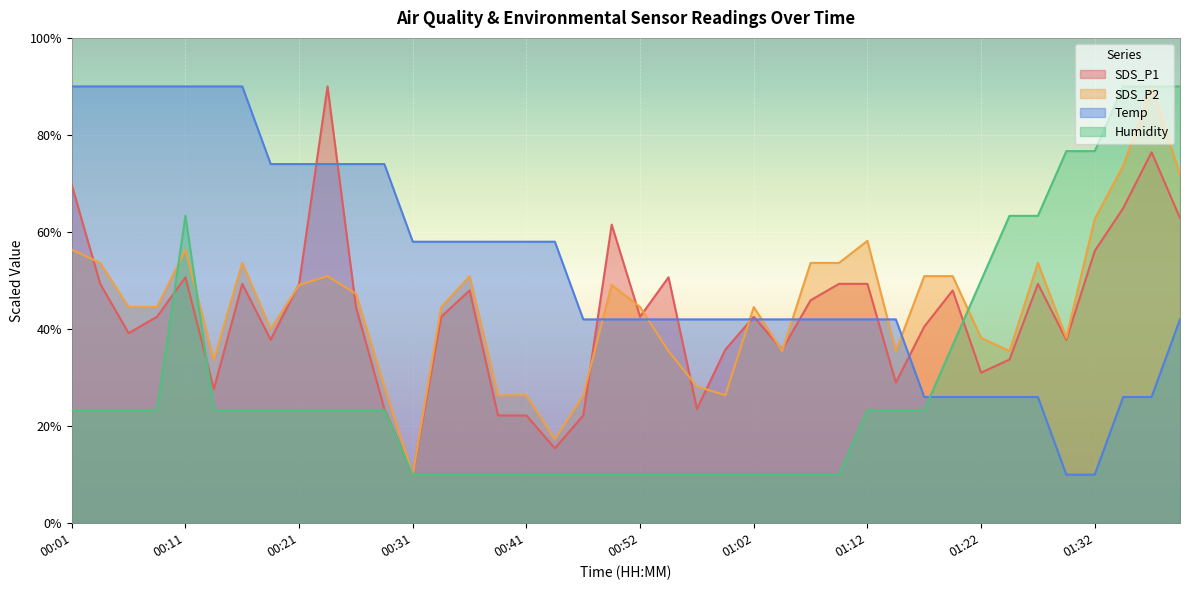

Which category has the lowest value across all series?

00:31